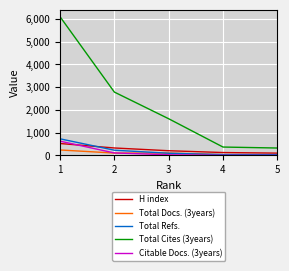

True or false: Total Cites (3years) and Total Refs. intersect in this chart.

False